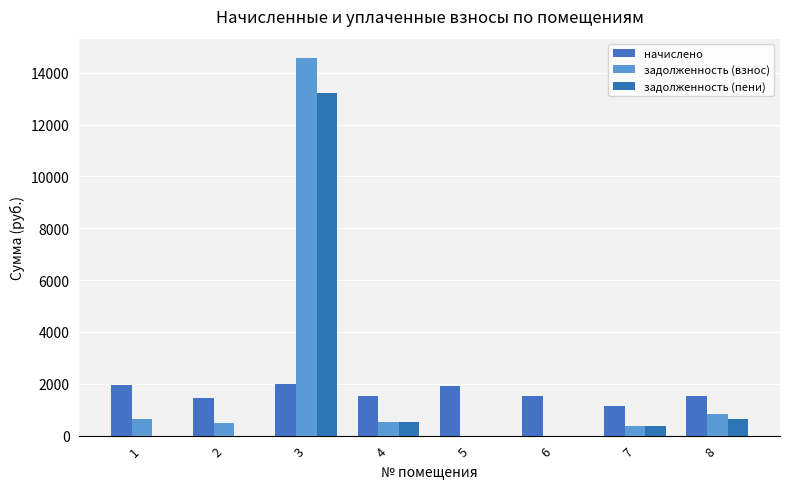

Which series changed the most between 1 and 3?

задолженность (взнос)